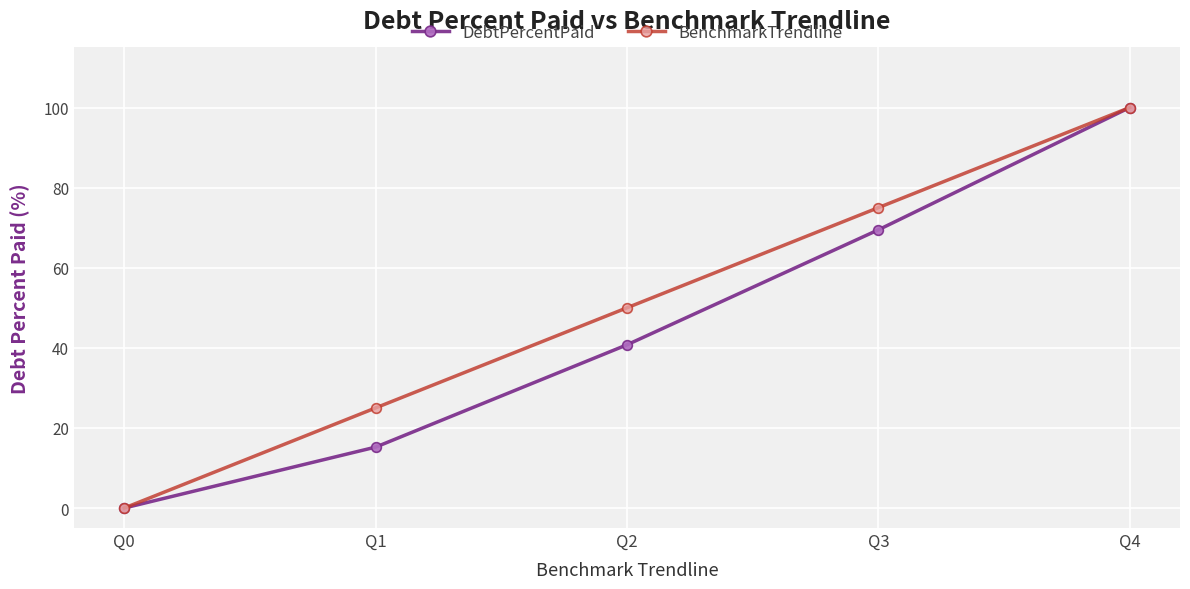

What are all the series names shown in the legend?

DebtPercentPaid, BenchmarkTrendline